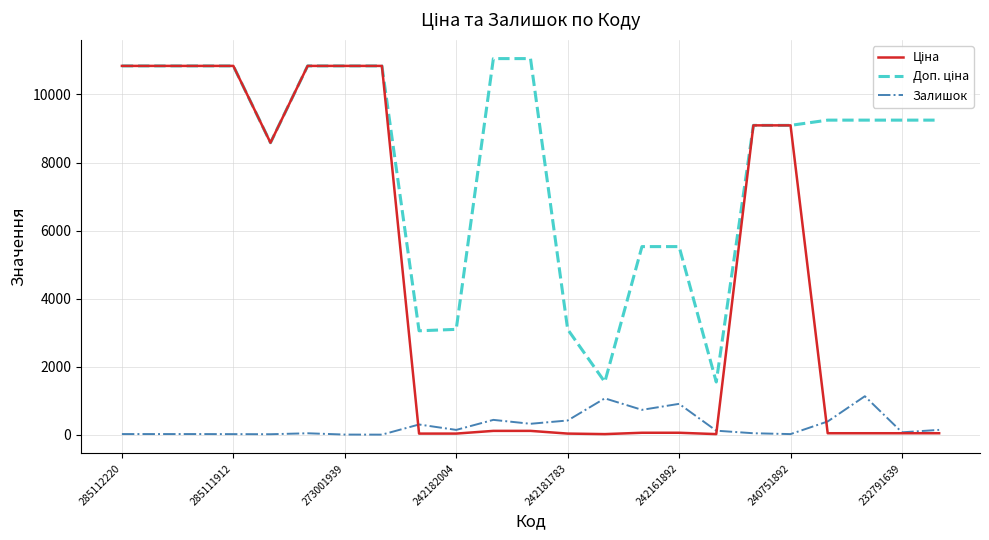

What is the greatest value displayed?

11055.0